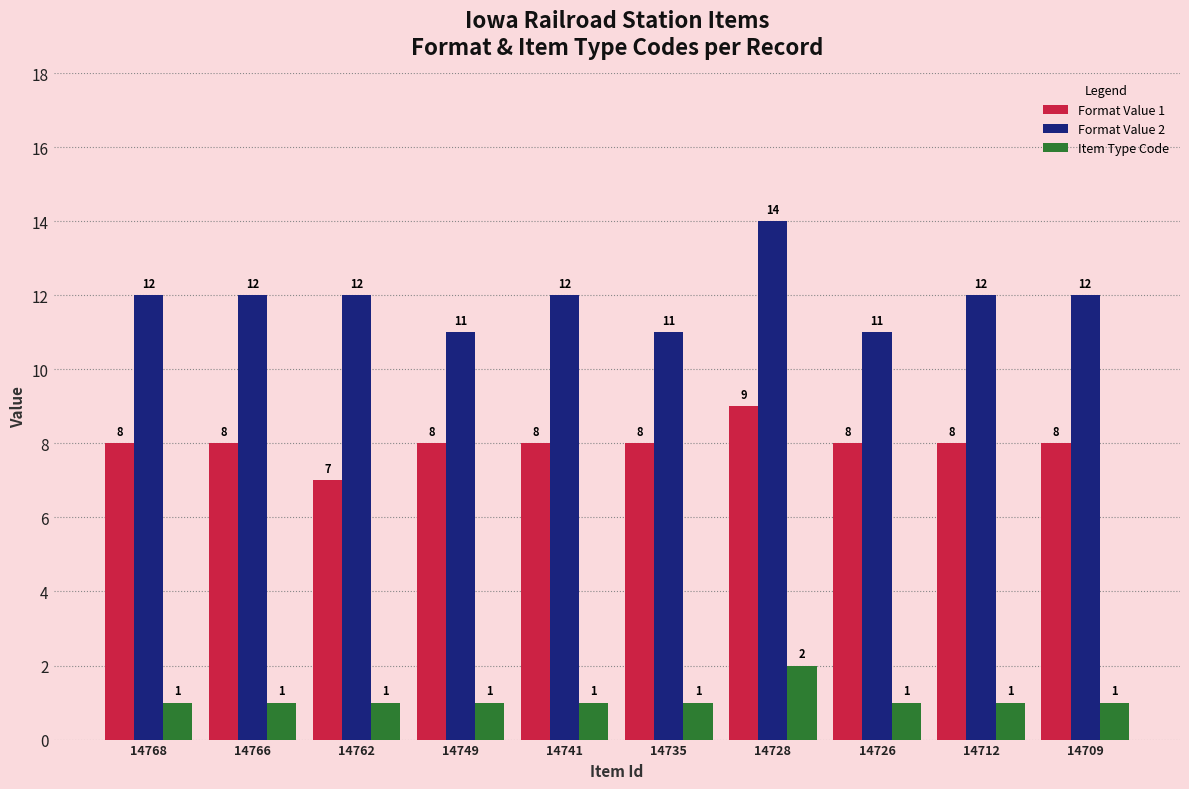

Reading left to right, transcribe all the data shown in this chart.

Format Value 1: 8	8	7	8	8	8	9	8	8	8
Format Value 2: 12	12	12	11	12	11	14	11	12	12
Item Type Code: 1	1	1	1	1	1	2	1	1	1